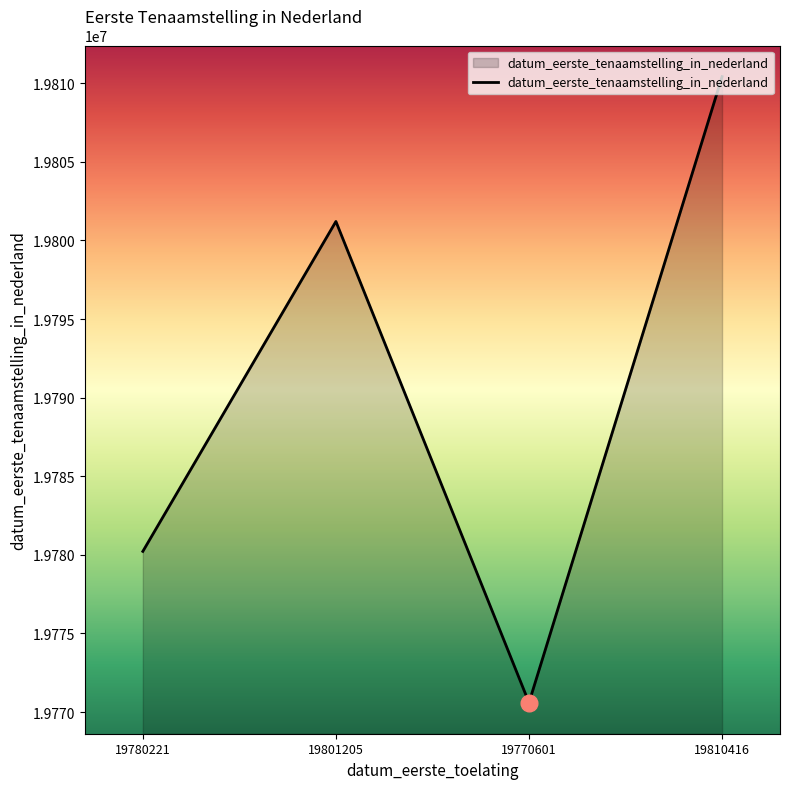

At which category does the data reach its first local valley?

19770601